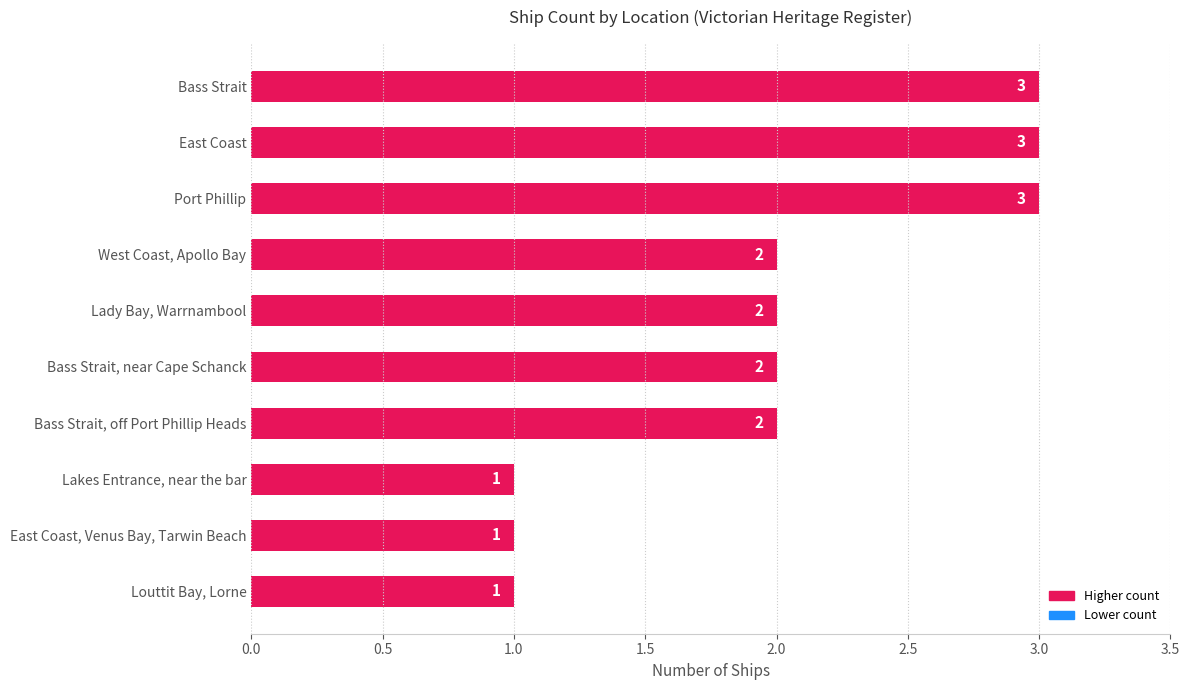

True or false: the data shows 3 at West Coast, Apollo Bay.

False